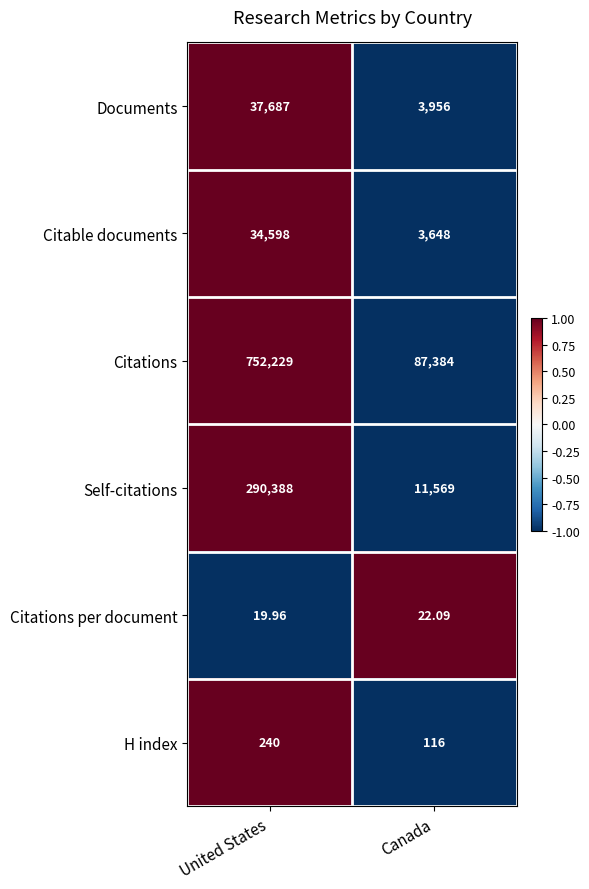

List the series in order of their peak value, highest first.

Citations, Self-citations, Documents, Citable documents, H index, Citations per document